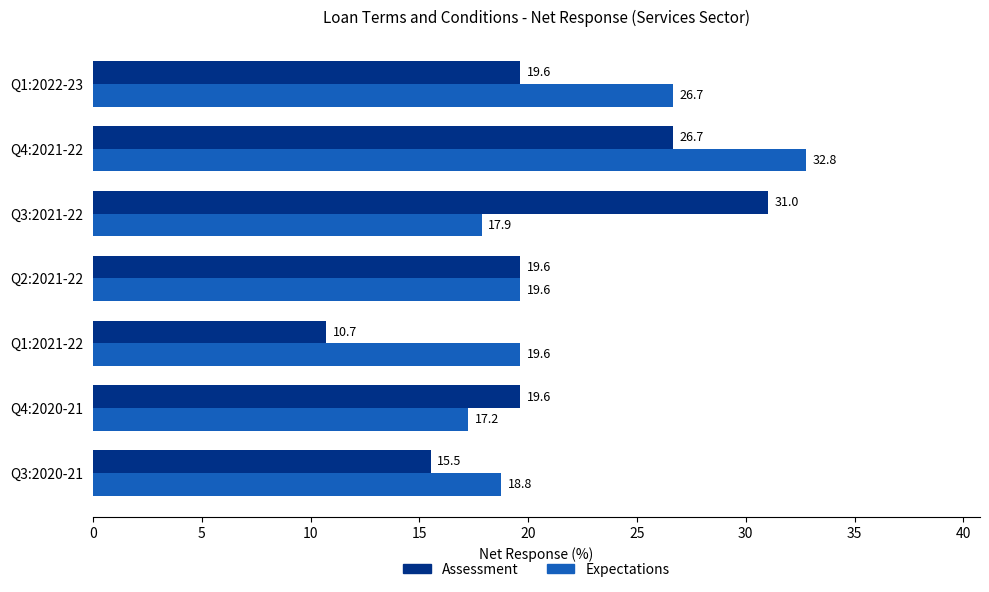

Which series has the widest spread of values?

Assessment